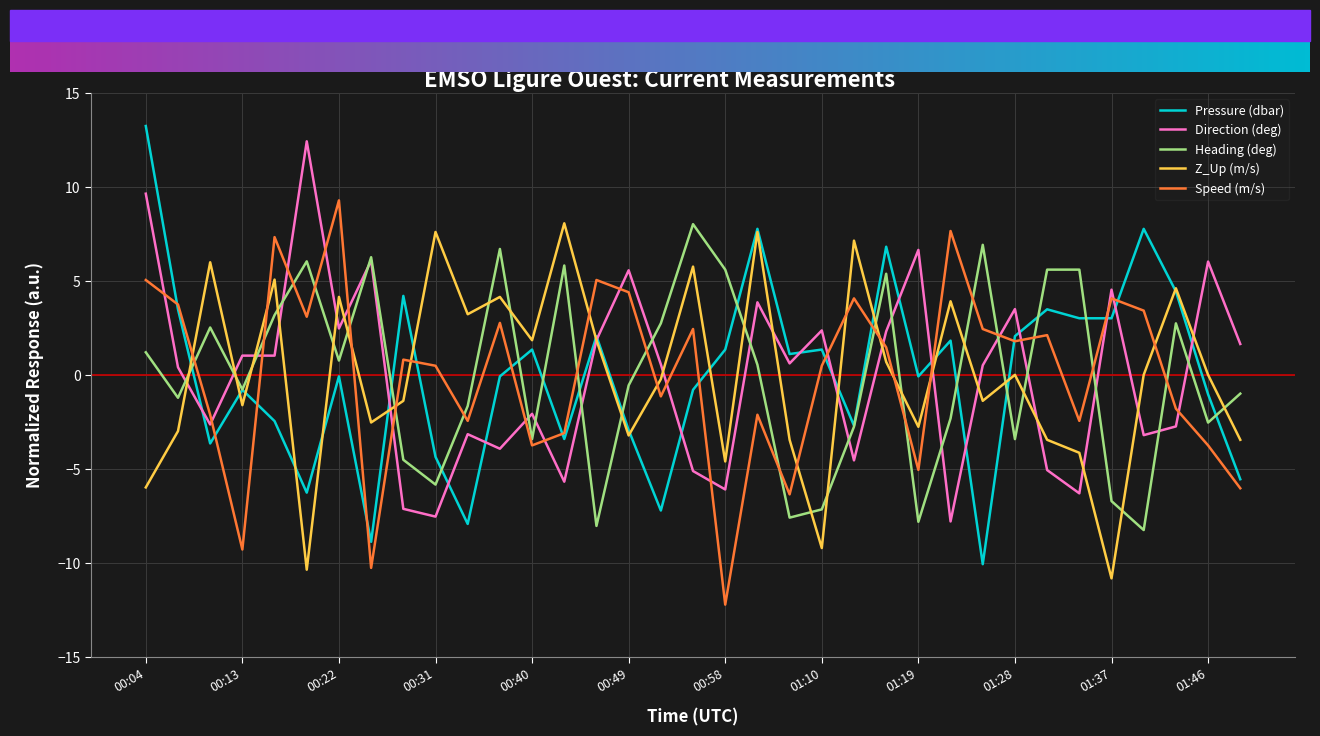

True or false: Z_Up (m/s) and Pressure (dbar) cross at least once.

True